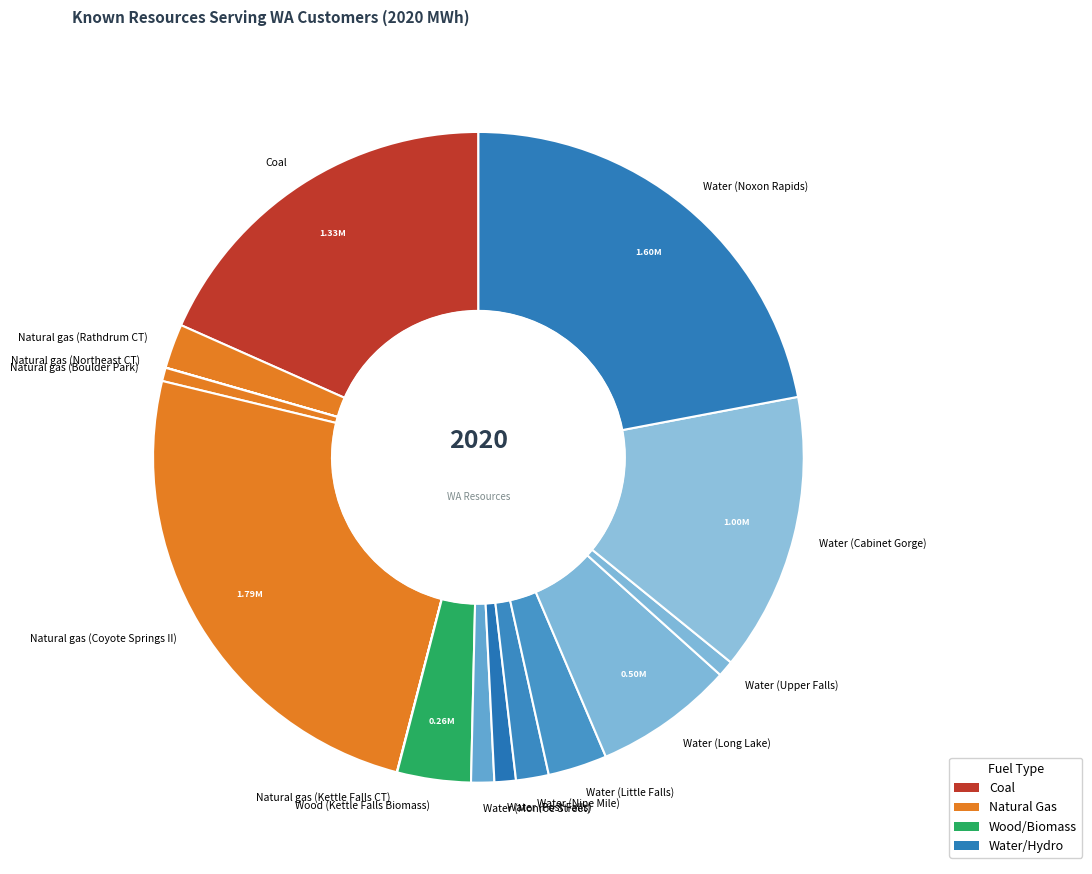

Is it true that Natural gas (Boulder Park) is 1% of the pie?

True